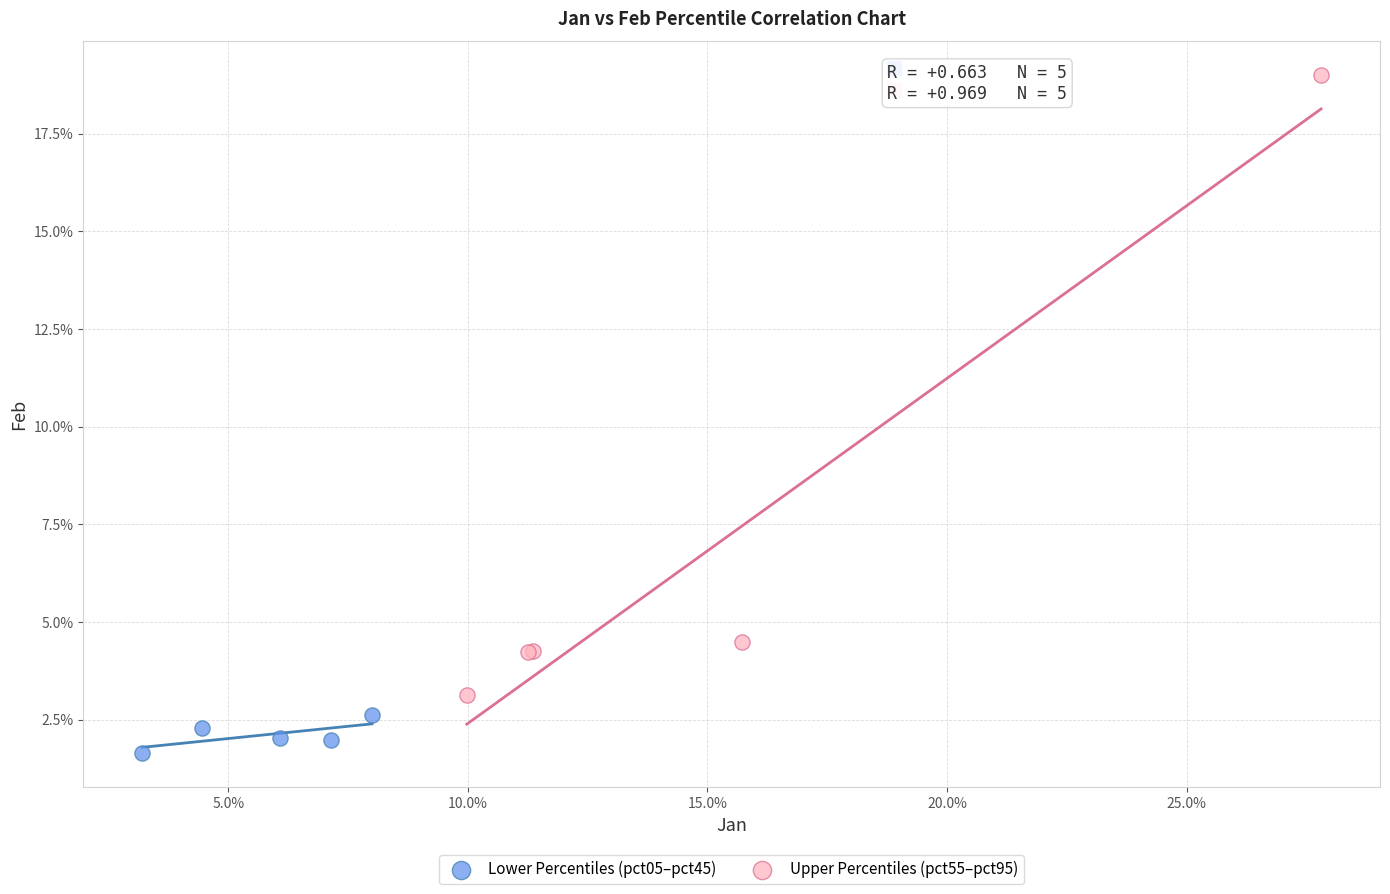

Which series has the largest Y range (max minus min)?

Upper Percentiles (pct55–pct95)